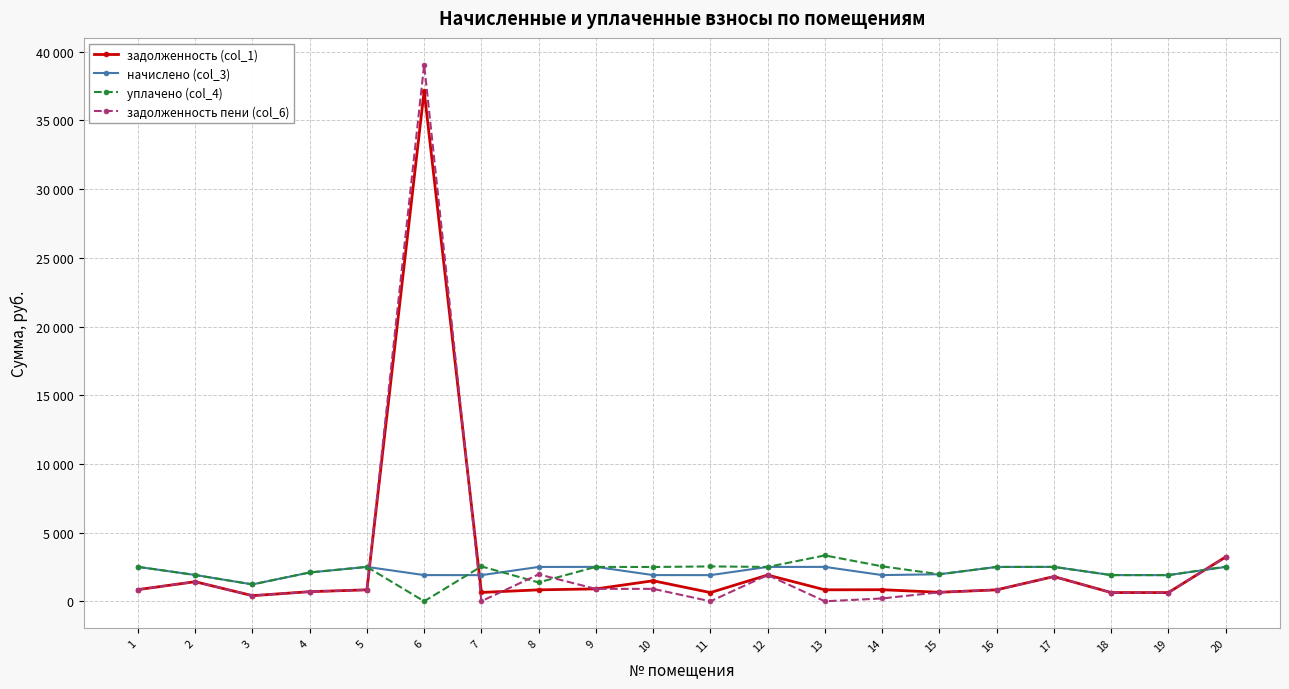

What is the difference between the maximum and second lowest values in the задолженность пени (col_6) series?

39053.4